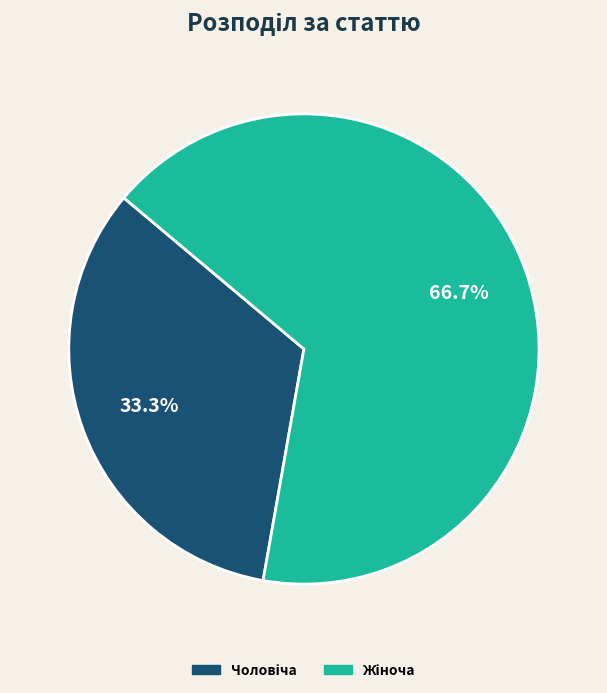

Is there any slice that represents more than half of the pie?

Yes